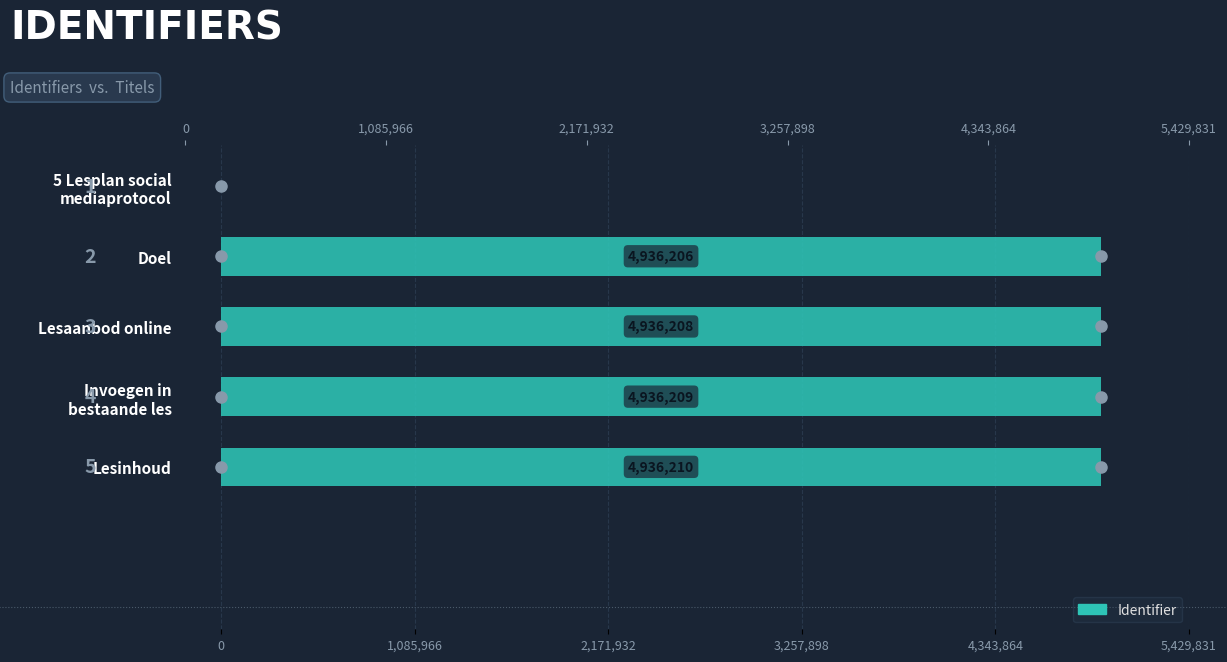

What is the greatest value displayed?

4936210